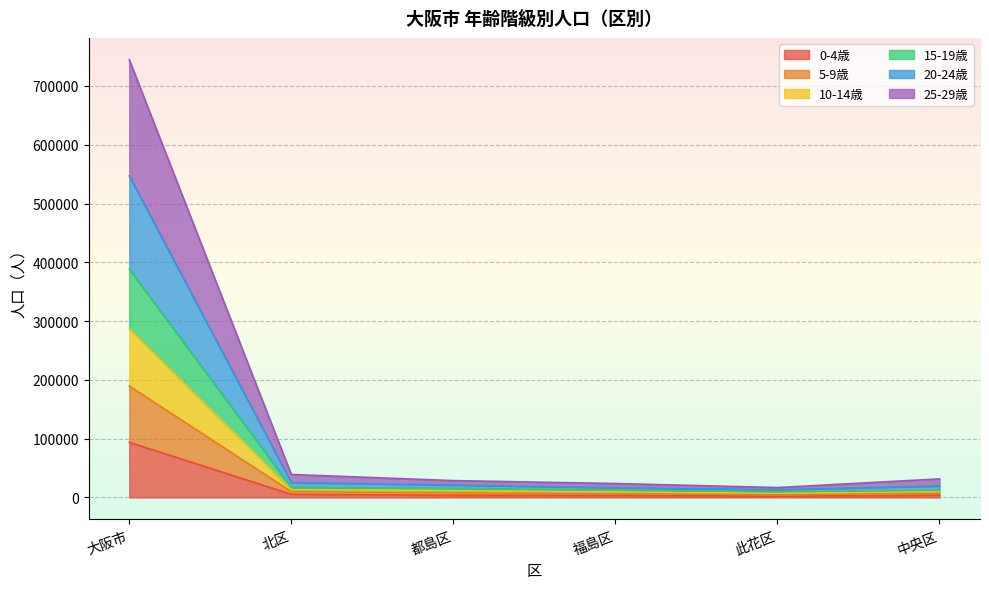

At which category is the sum across all series the highest?

大阪市